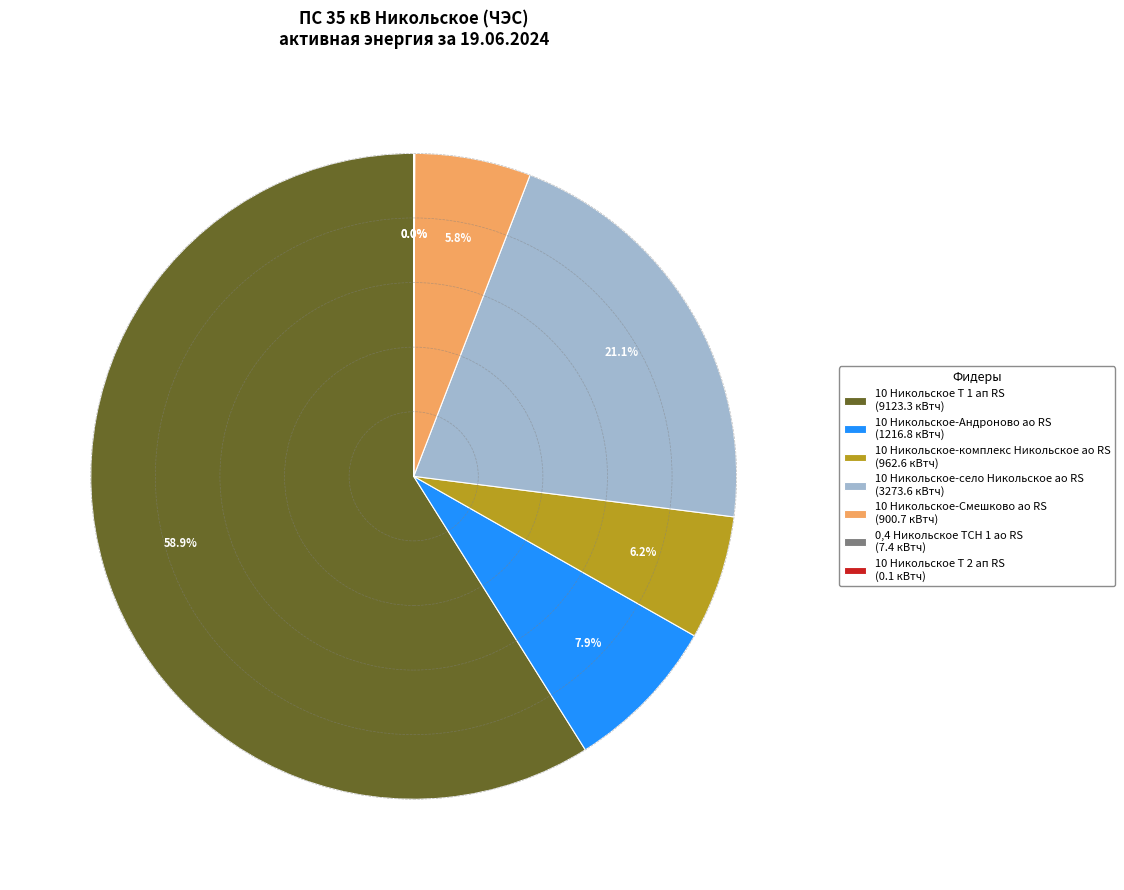

Is there a majority slice in this chart?

Yes